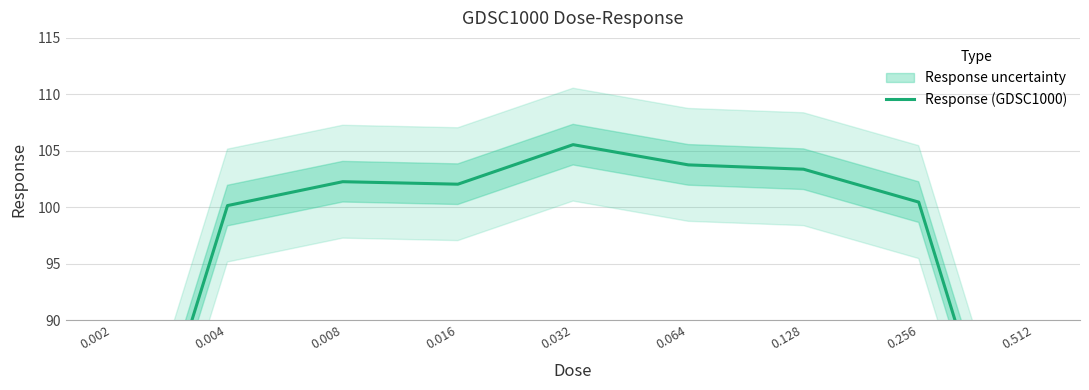

Which has a higher value, 0.032 or 0.016?

0.032